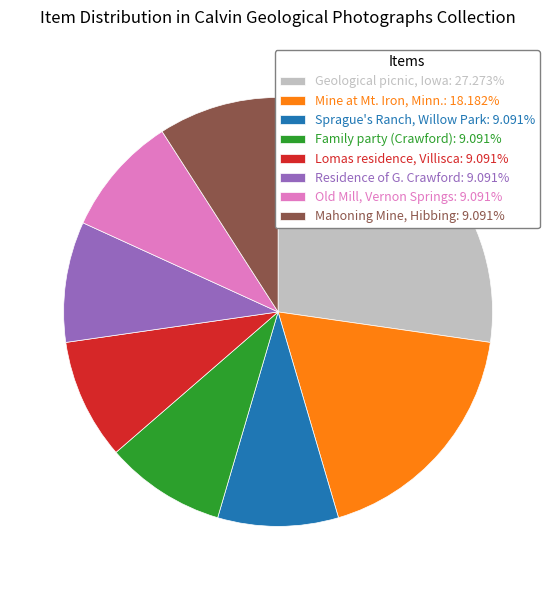

Is there any slice that represents more than half of the pie?

No